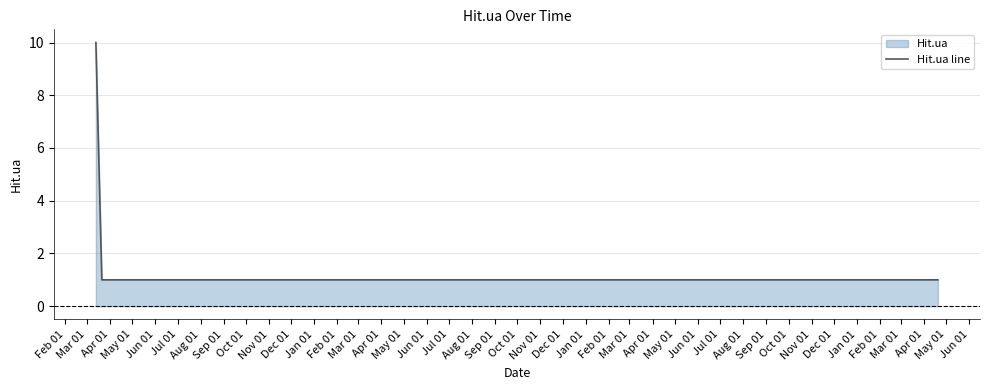

What is the value of the 7th point from the left?

1